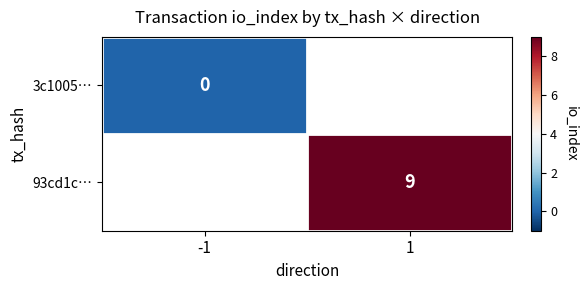

The value of 93cd1c… at 1 is 9. True or false?

True